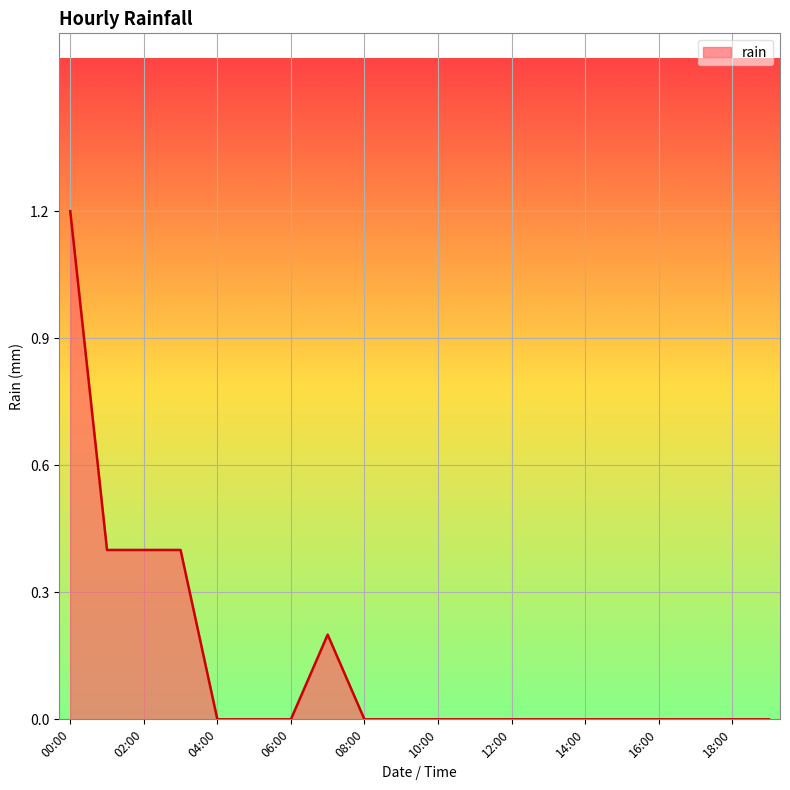

What is the maximum value shown in the chart?

1.2